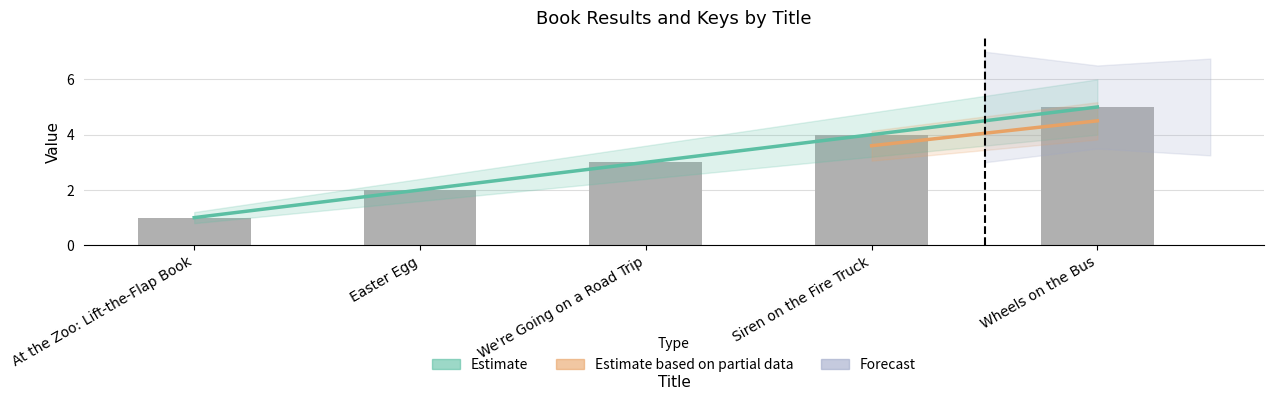

Where does the data first go above 3?

Siren on the Fire Truck